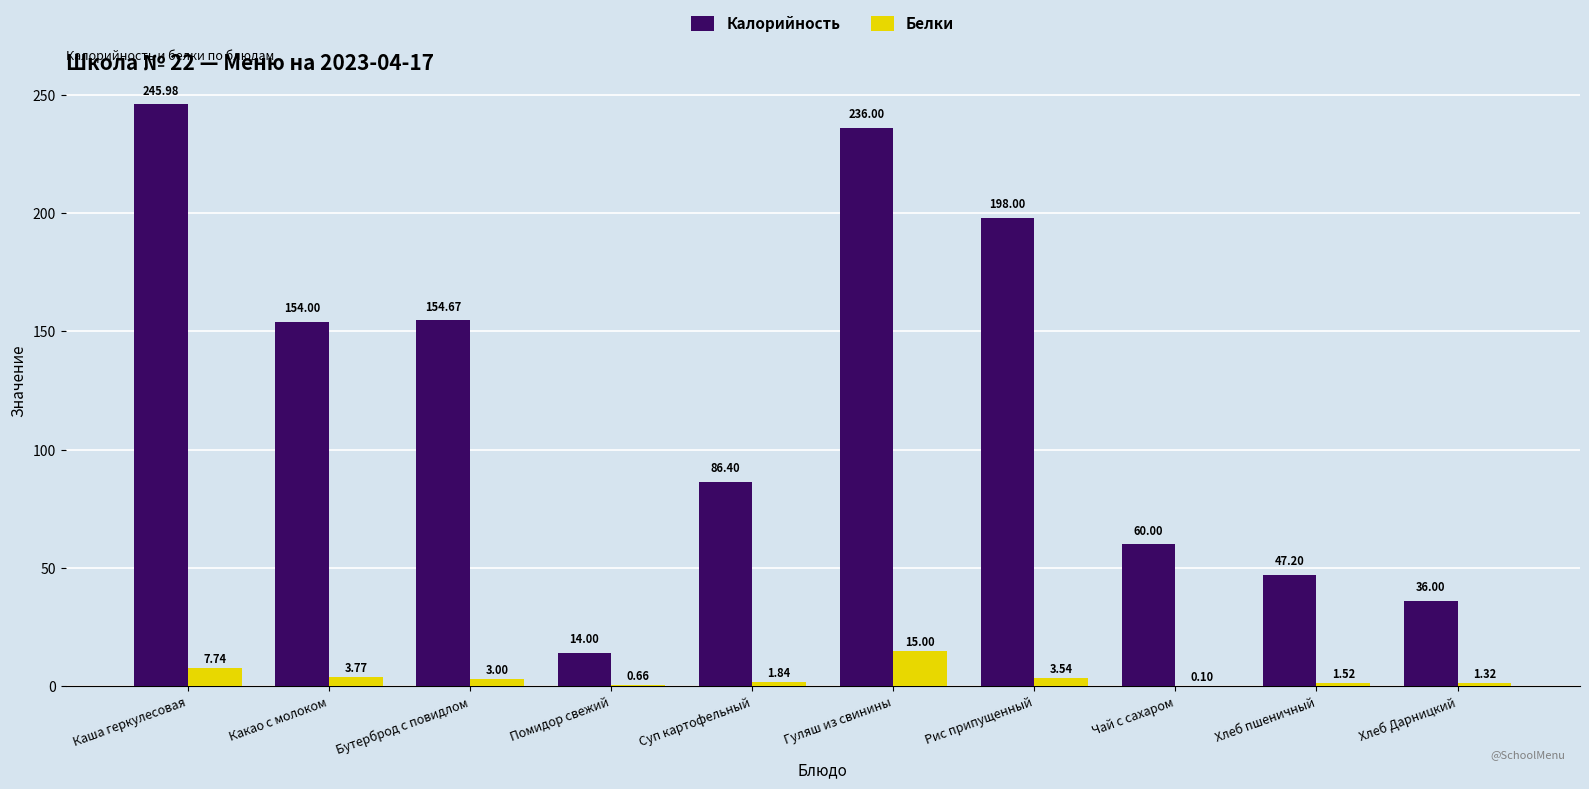

Is the value of Белки at Хлеб пшеничный greater than the value of Калорийность at Каша геркулесовая?

No